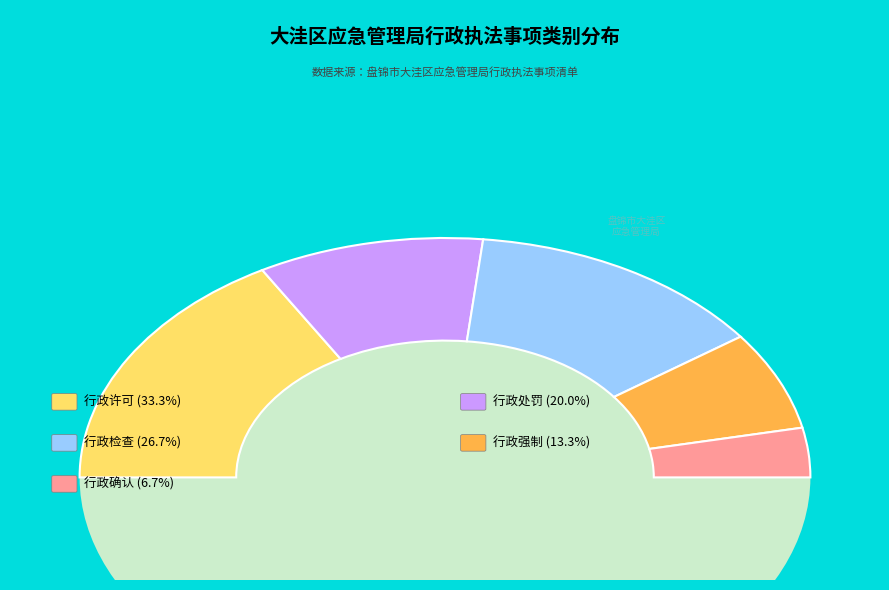

What percentage is NOT represented by 行政检查?

73.3%